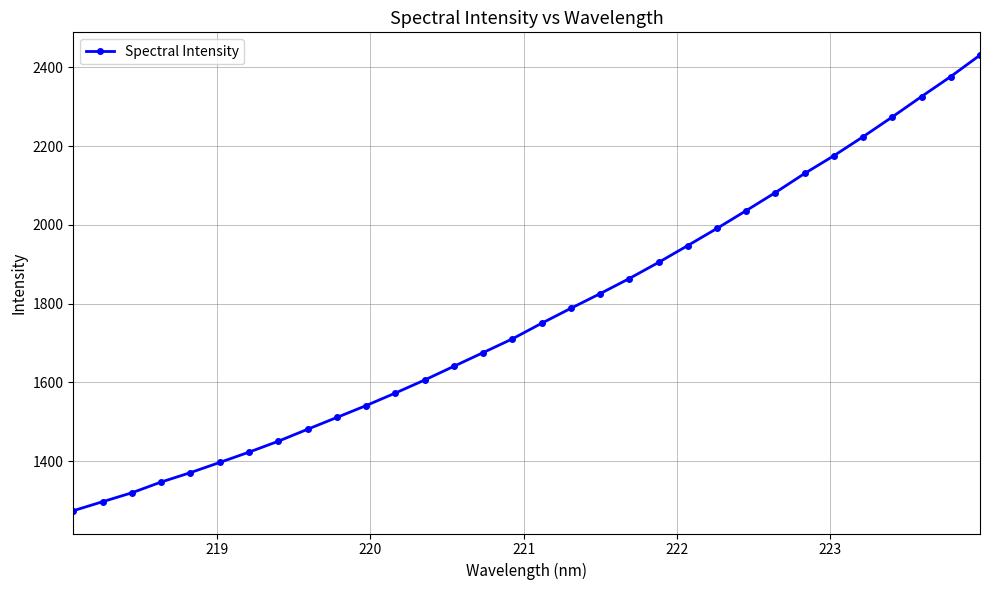

True or false: the data has more than 2 interior local peaks.

False